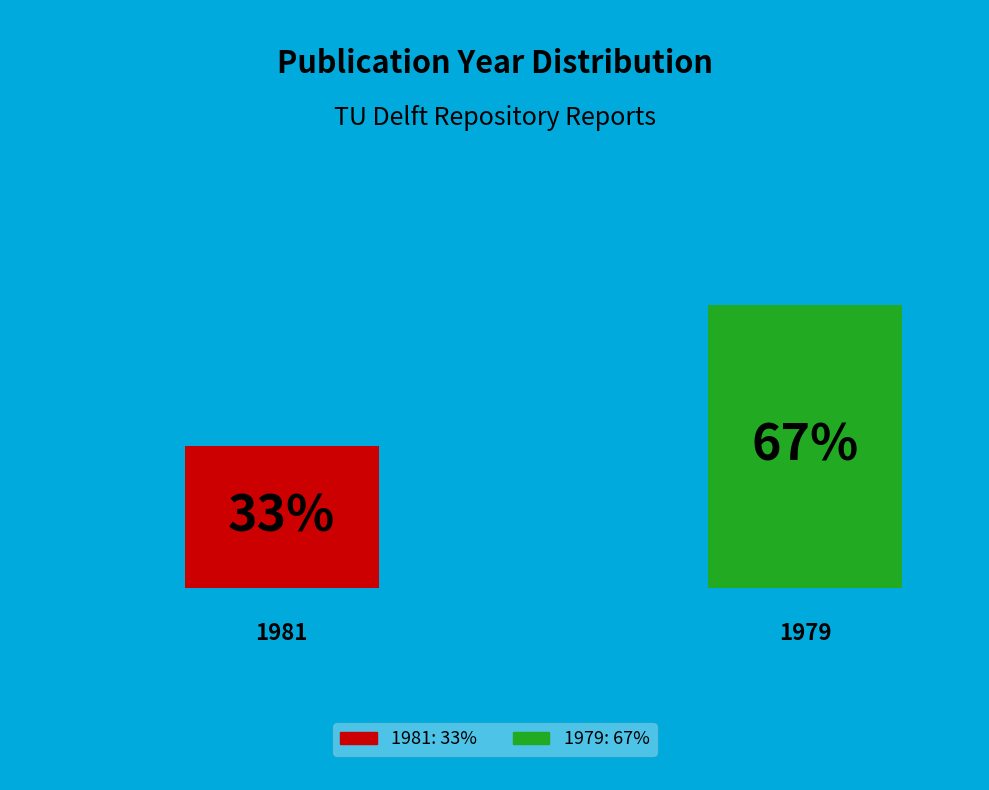

Does 1981 represent more than half of the total?

No